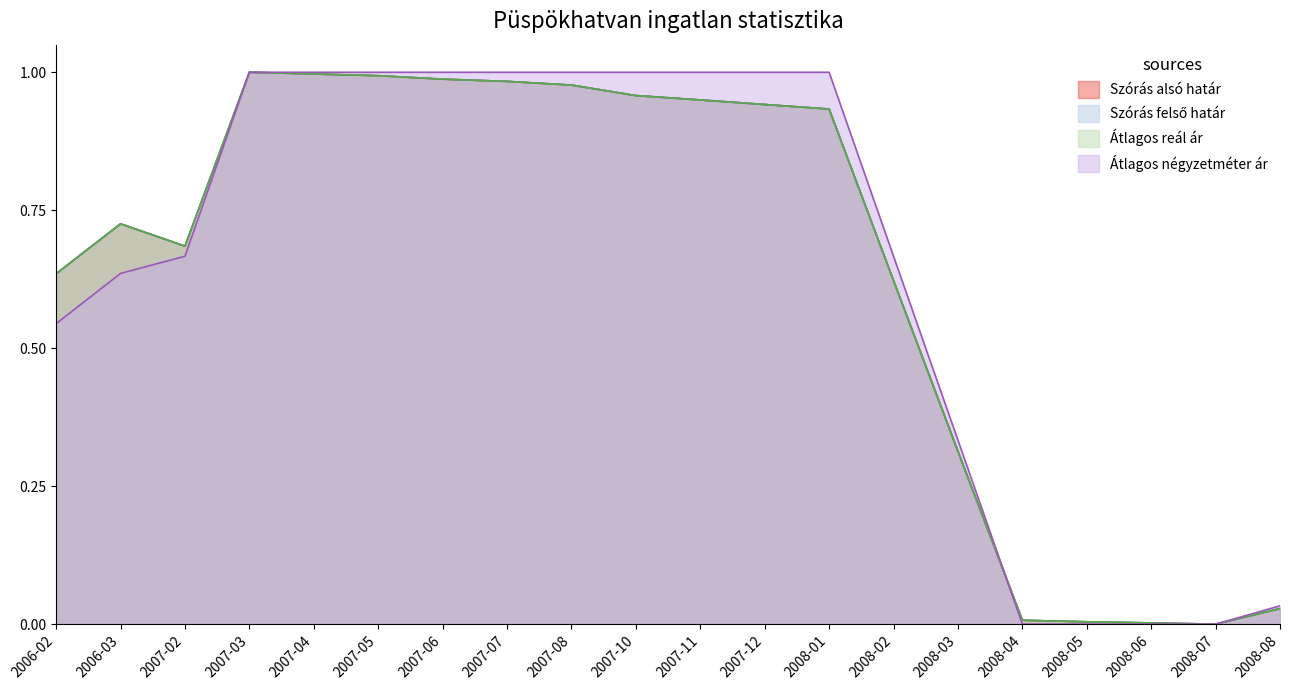

Rank the series by their maximum value, from highest to lowest.

Szórás alsó határ, Szórás felső határ, Átlagos reál ár, Átlagos négyzetméter ár